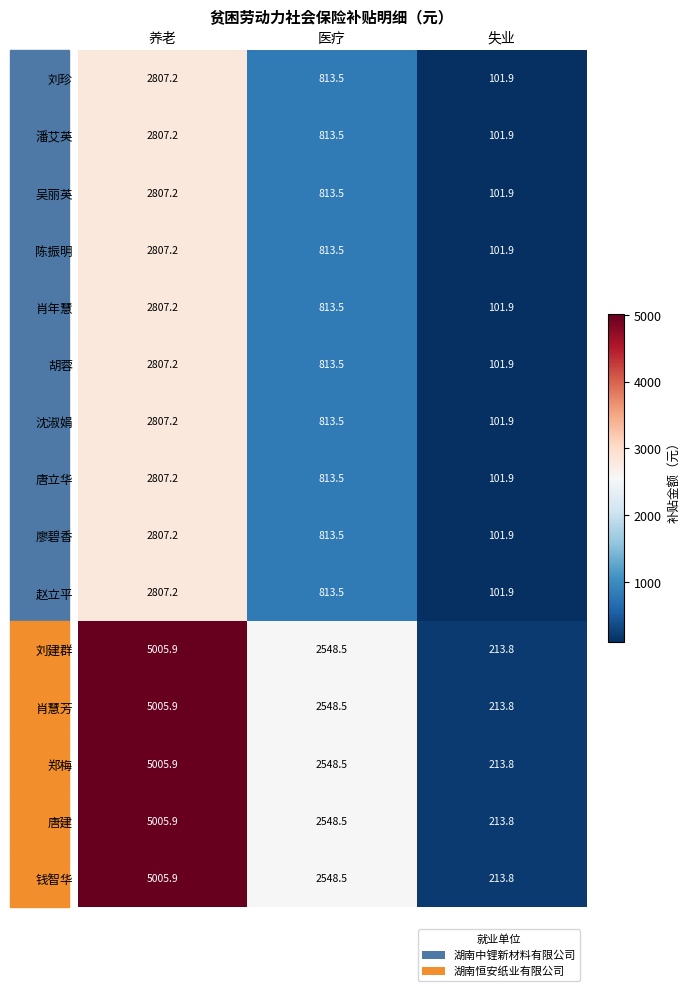

What is the maximum value shown in the chart?

5005.9